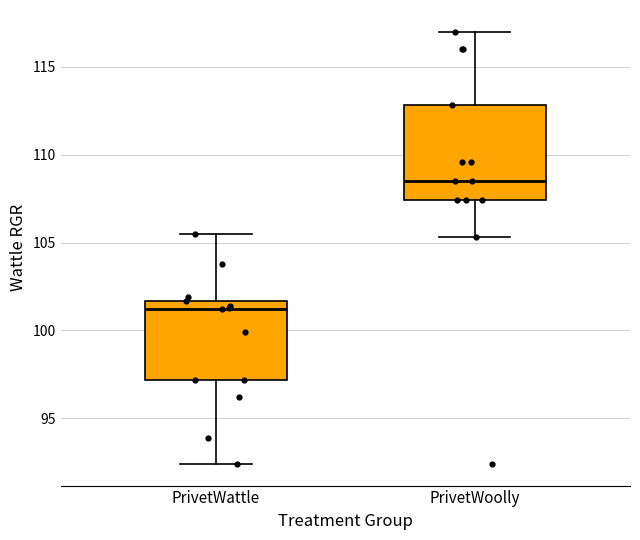

Reading left to right, read every box against the y-axis: the position of its median line, the range the box covers, and the ends of its whiskers. The values are not printed on the chart, so give them approximately, as read against the axis.

PrivetWattle: median 101.0, box 97.0 to 101.5, whiskers 92.5 to 105.5
PrivetWoolly: median 108.5, box 107.5 to 113.0, whiskers 105.5 to 117.0